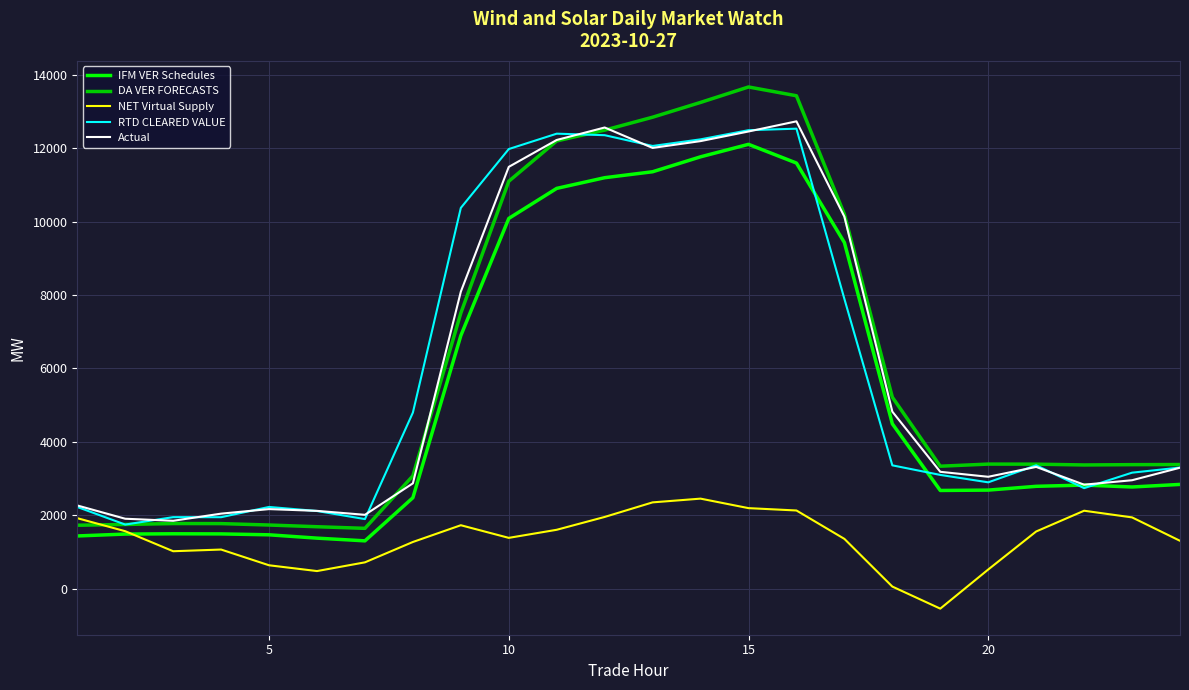

What is the smallest value displayed?

-536.6